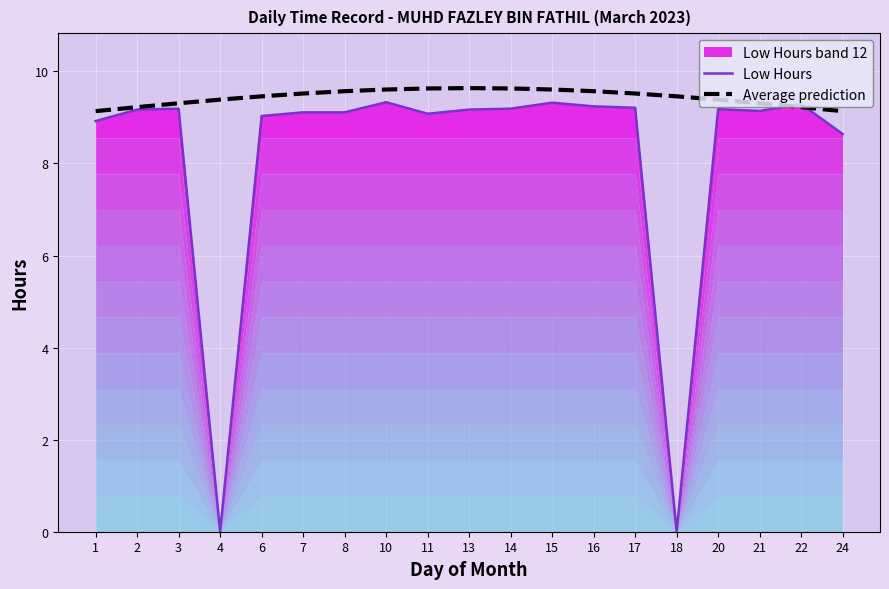

Where do Average prediction and Low Hours first cross each other?

21 and 22